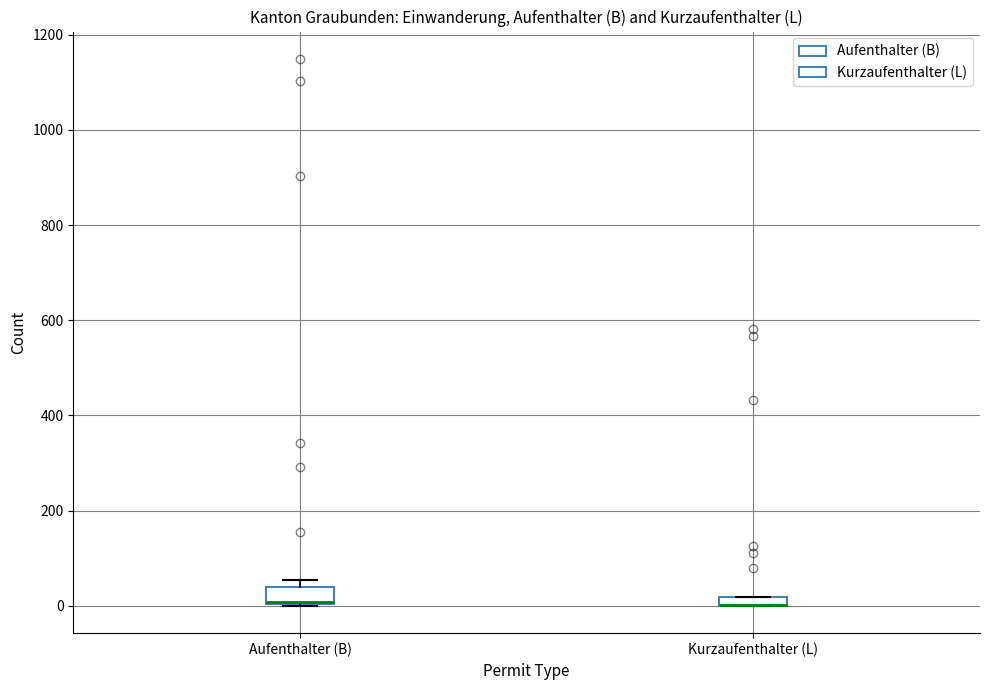

Where is the lower edge of the box for Kurzaufenthalter (L) on the y-axis? The values are not printed on the chart, so give them approximately, as read against the axis.

0